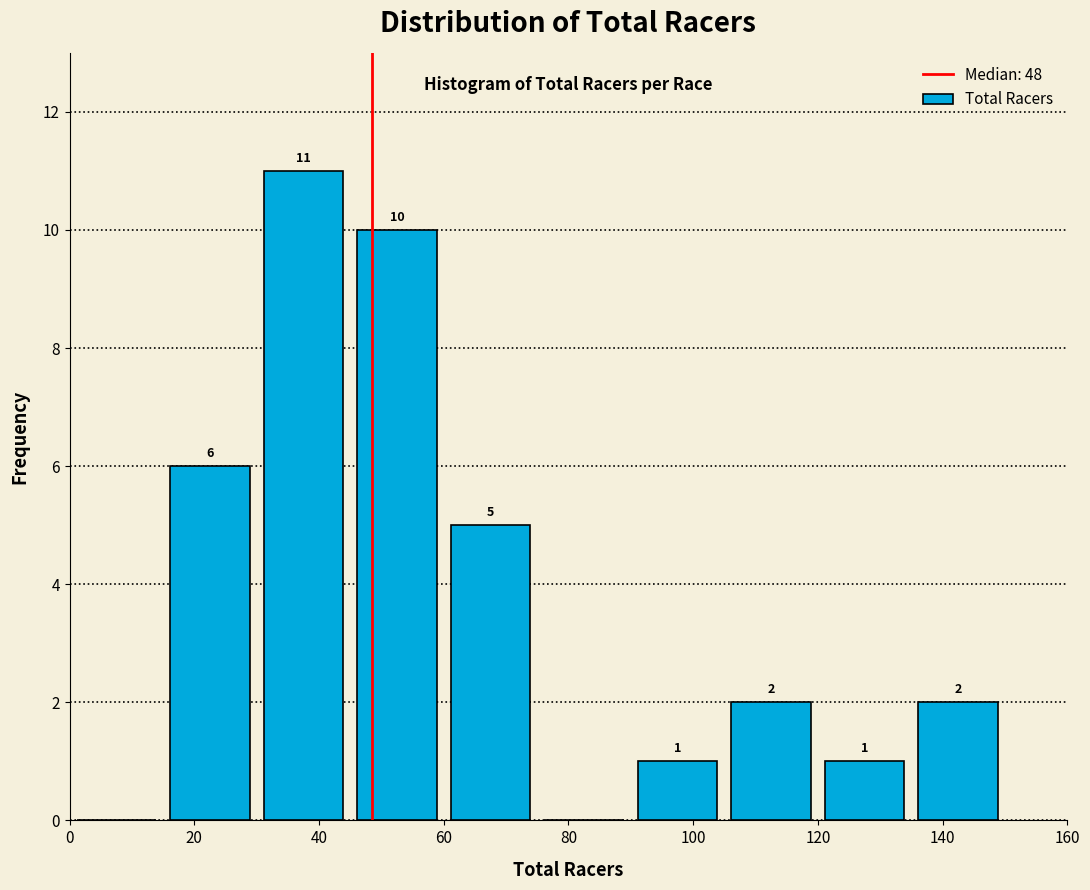

Over which range of the x-axis is the bar tallest?

30 to 45